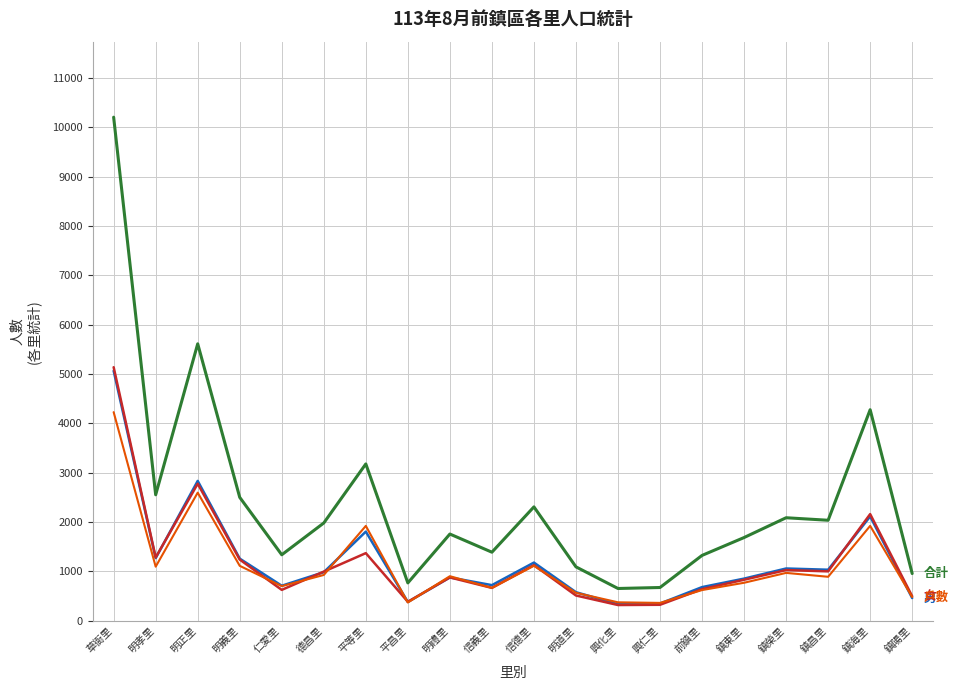

What is the smallest value displayed?

320